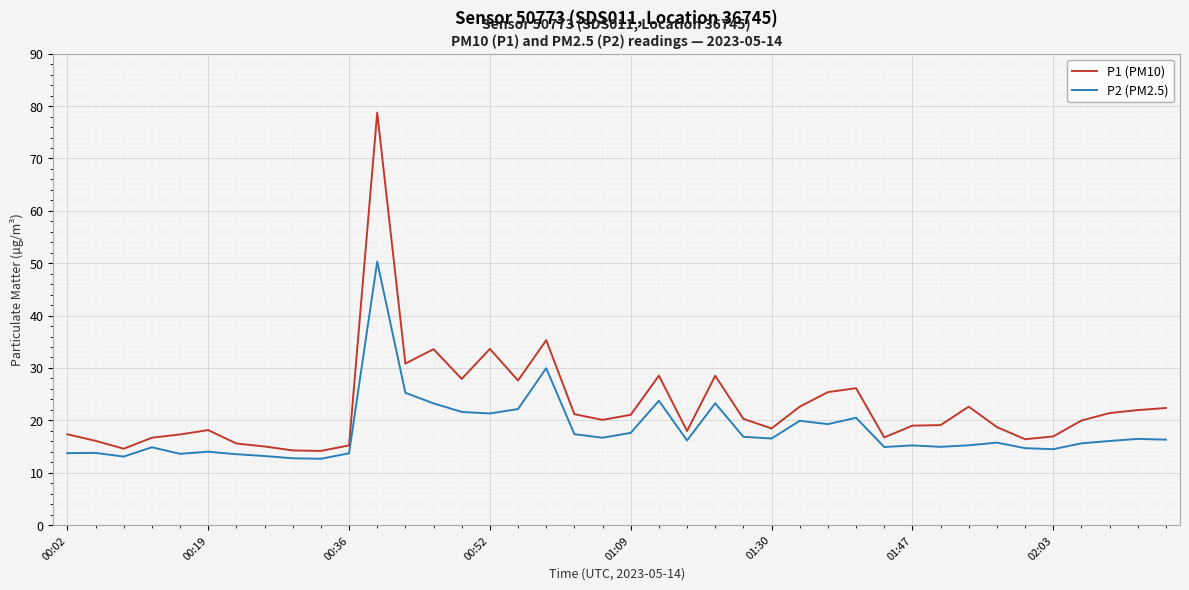

What is the difference between the maximum and minimum values in the P1 (PM10) series?

64.6